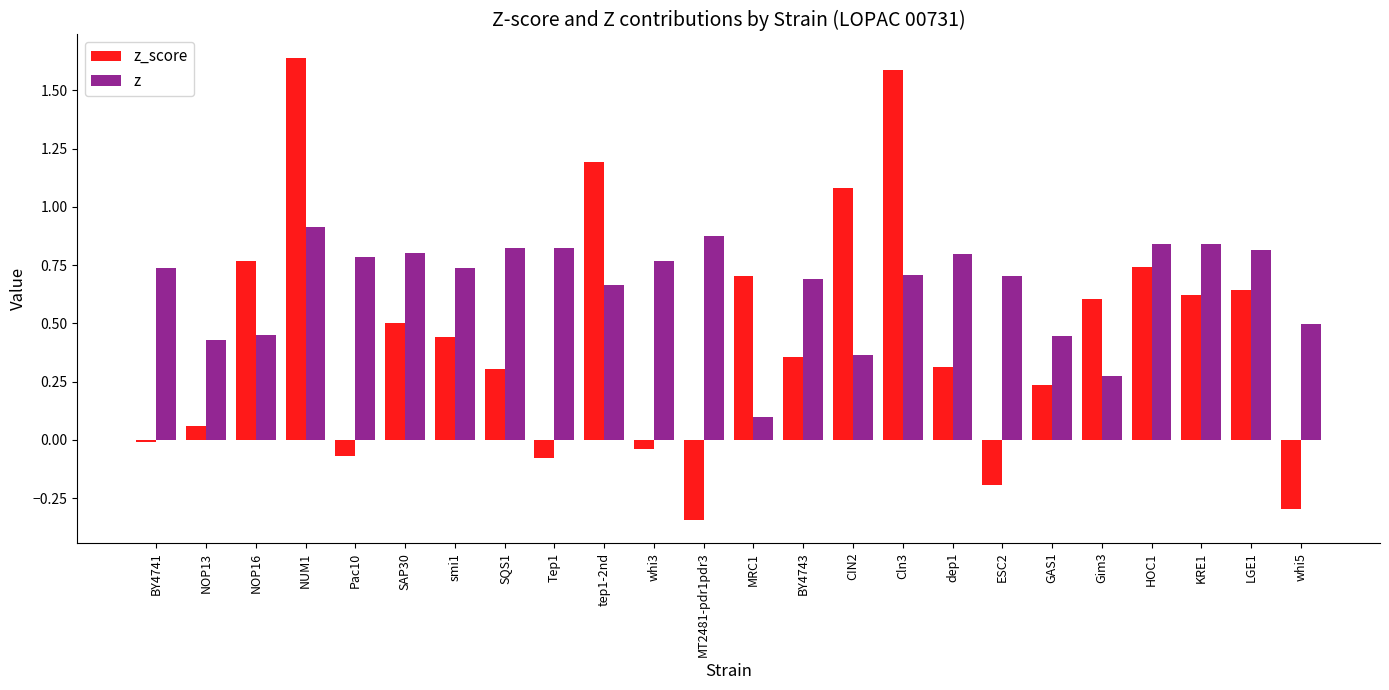

What is the label of the 14th bar from the right?

whi3